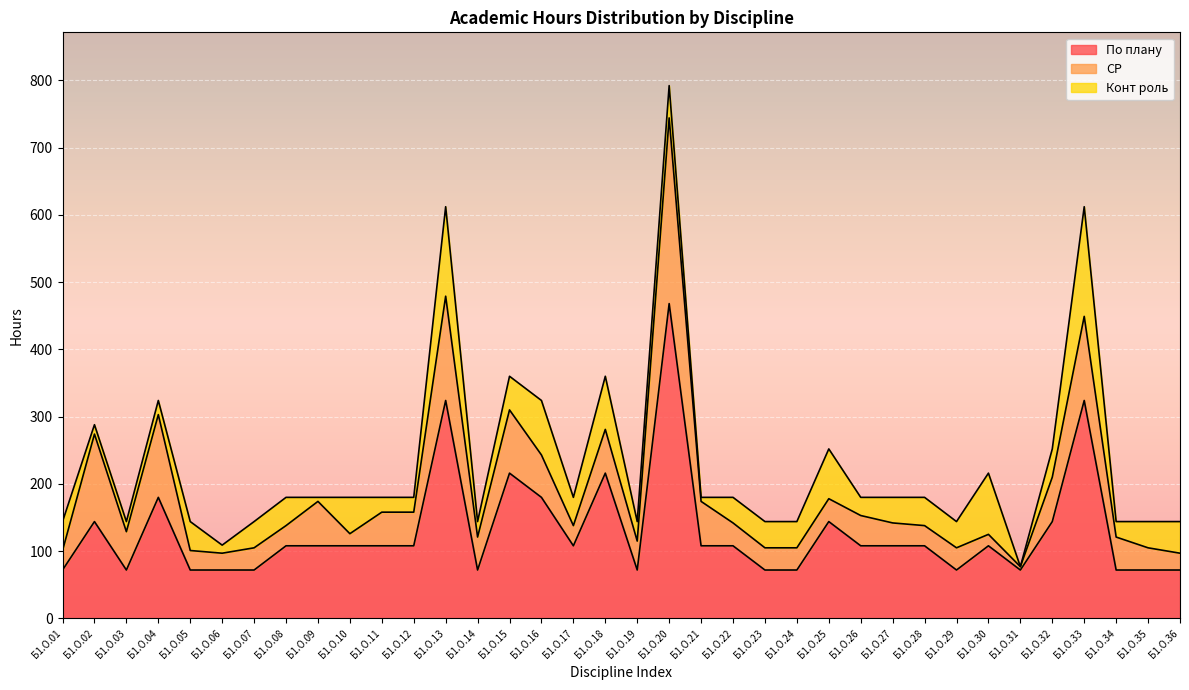

At which label does СР reach its peak?

Б1.О.20